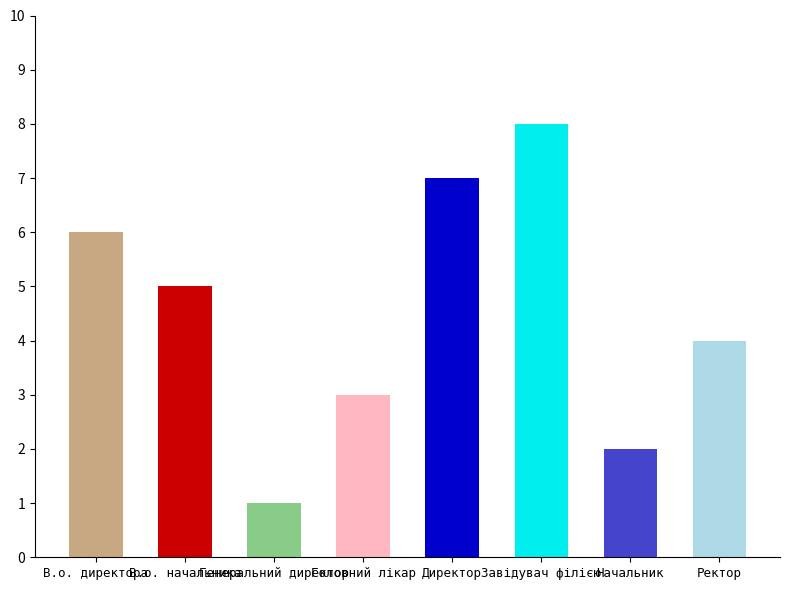

At which label is the value closest to 4?

Ректор